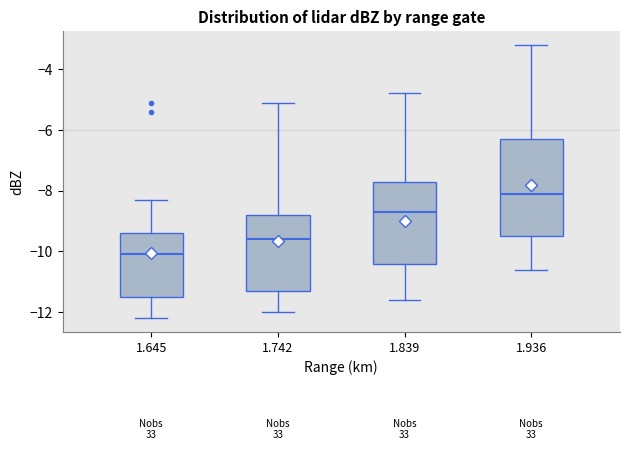

Which box has the lowest median line?

1.645